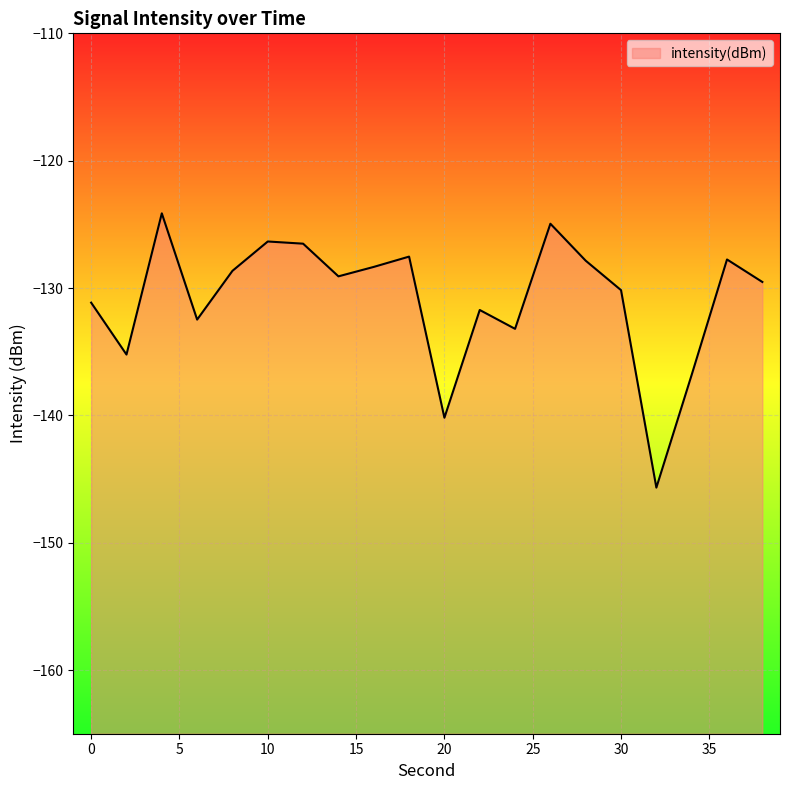

What is the minimum value shown in the chart?

-145.7